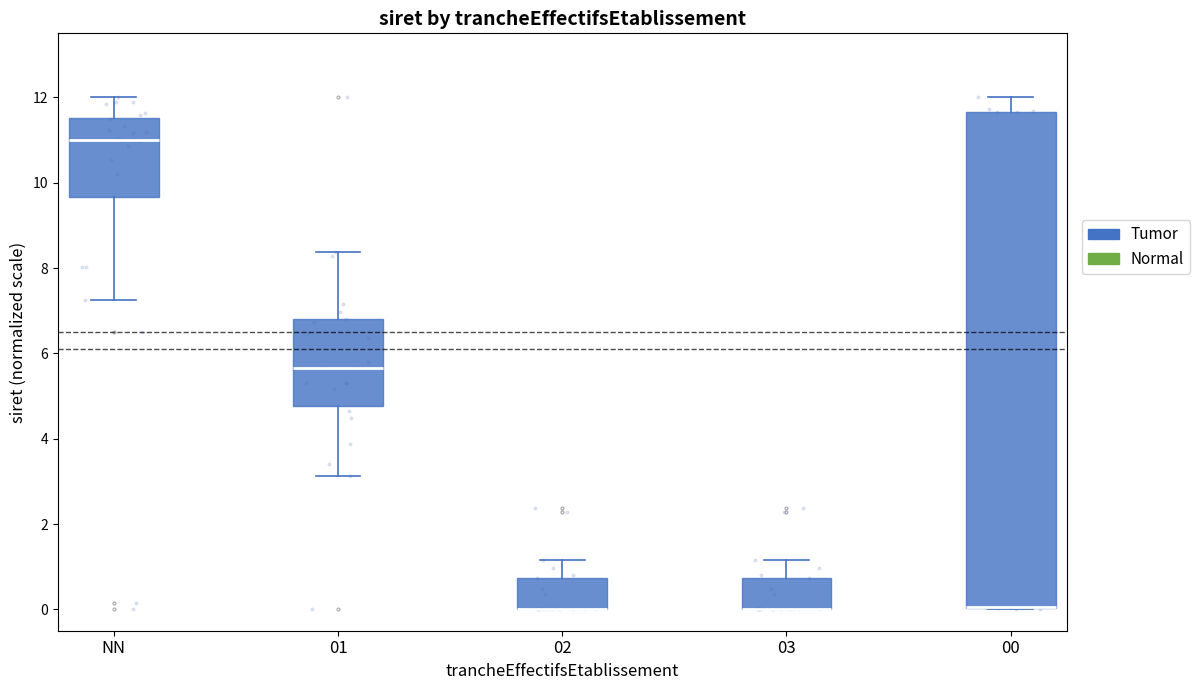

Reading left to right, read every box against the y-axis: the position of its median line, the range the box covers, and the ends of its whiskers. The values are not printed on the chart, so give them approximately, as read against the axis.

NN: median 11.0, box 9.6 to 11.6, whiskers 7.2 to 12.0
01: median 5.6, box 4.8 to 6.8, whiskers 3.2 to 8.4
02: median 0.0 (drawn on the box's lower edge), box 0.0 to 0.8, whiskers 0.0 to 1.2
03: median 0.0 (drawn on the box's lower edge), box 0.0 to 0.8, whiskers 0.0 to 1.2
00: median 0.0 (drawn on the box's lower edge), box 0.0 to 11.6, whiskers 0.0 to 12.0